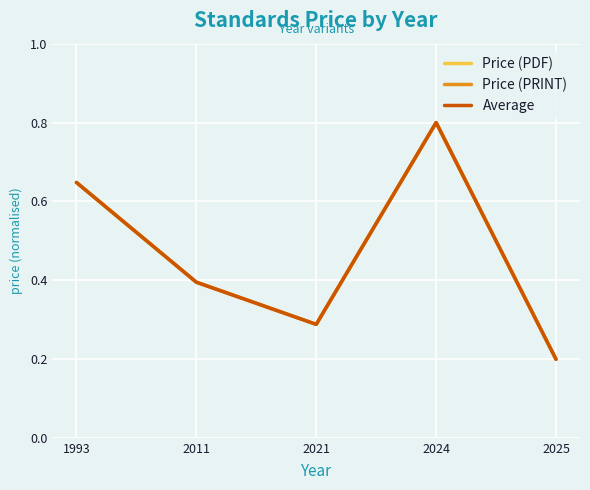

List the series in order of their peak value, highest first.

Price (PDF), Price (PRINT), Average